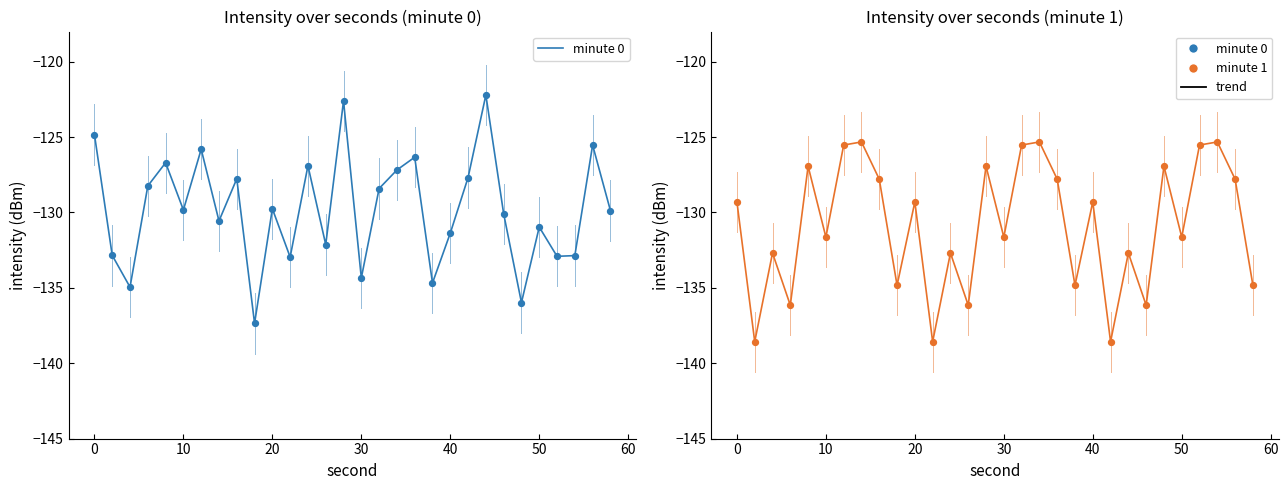

Which series has the largest total across all categories?

minute 0